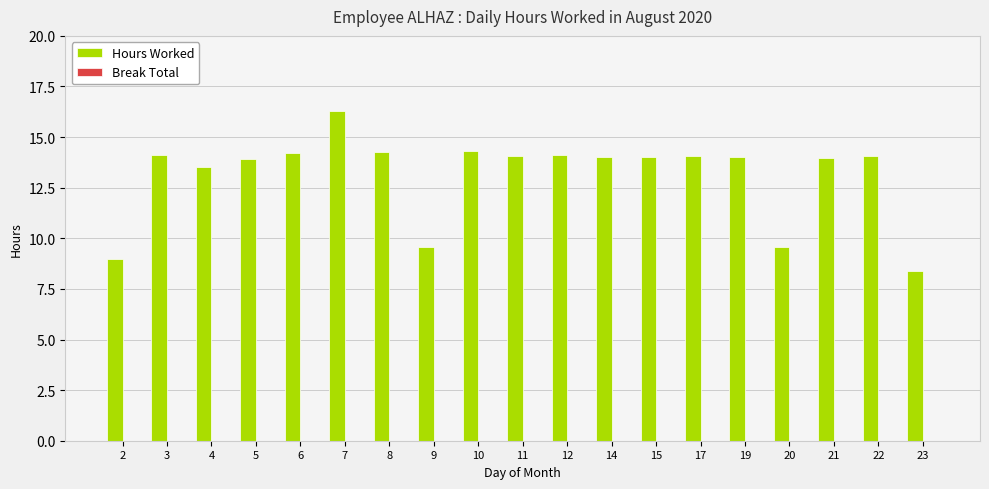

True or false: the data shows 9.6 at 9.

True